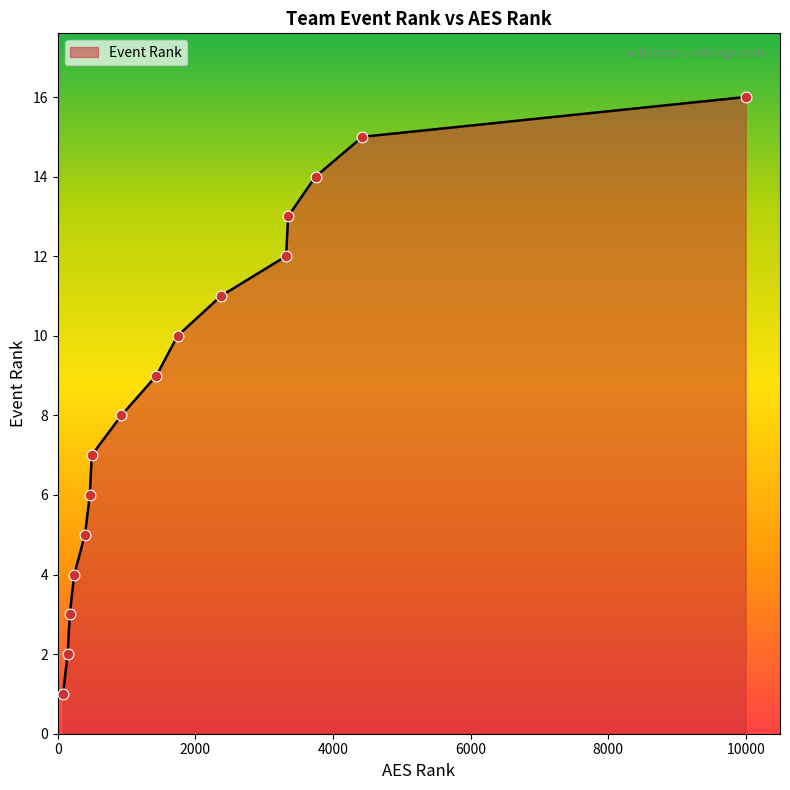

What is the greatest value displayed?

16